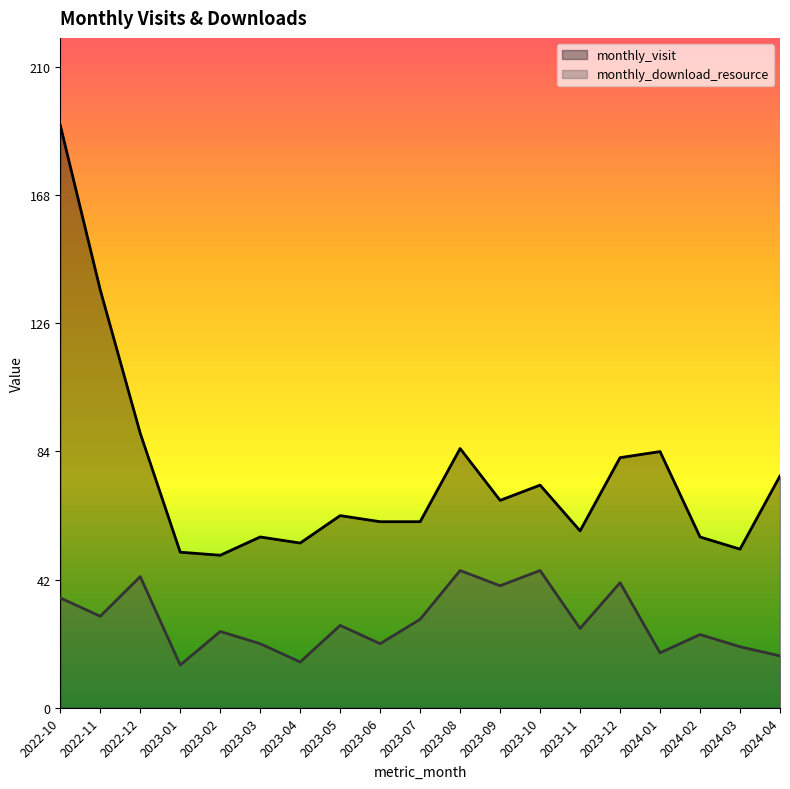

How many data points in monthly_visit are less than 63?

9